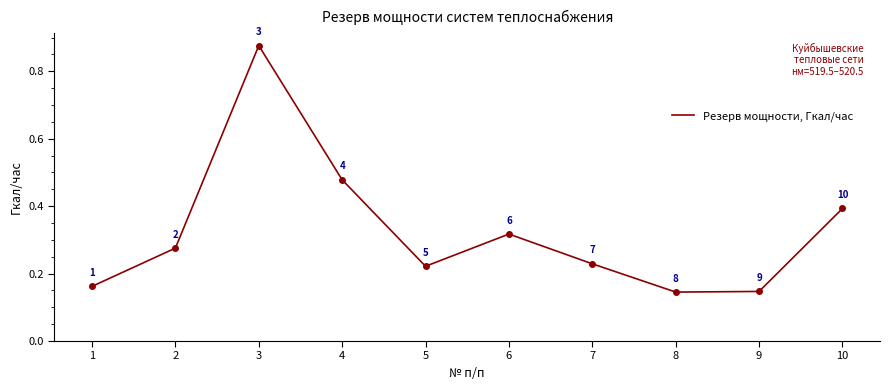

Which category has the highest value across all series?

3